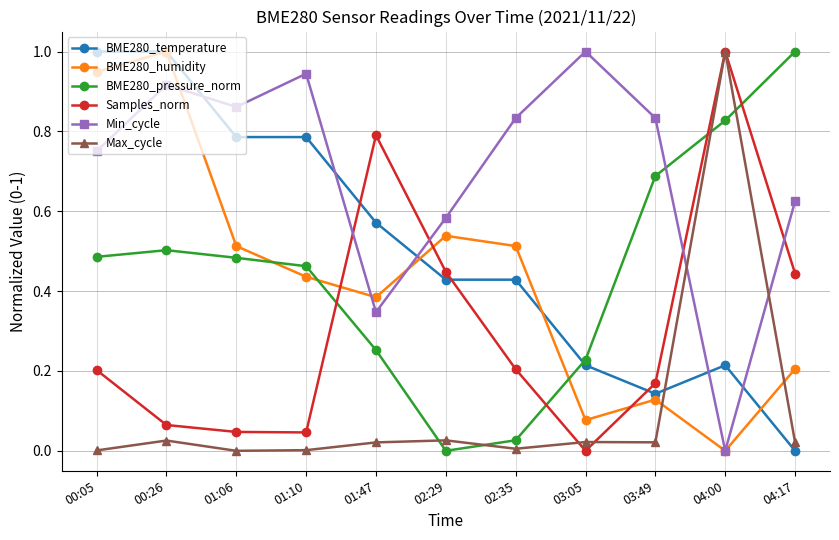

Is this an area chart (filled region under the line)?

No